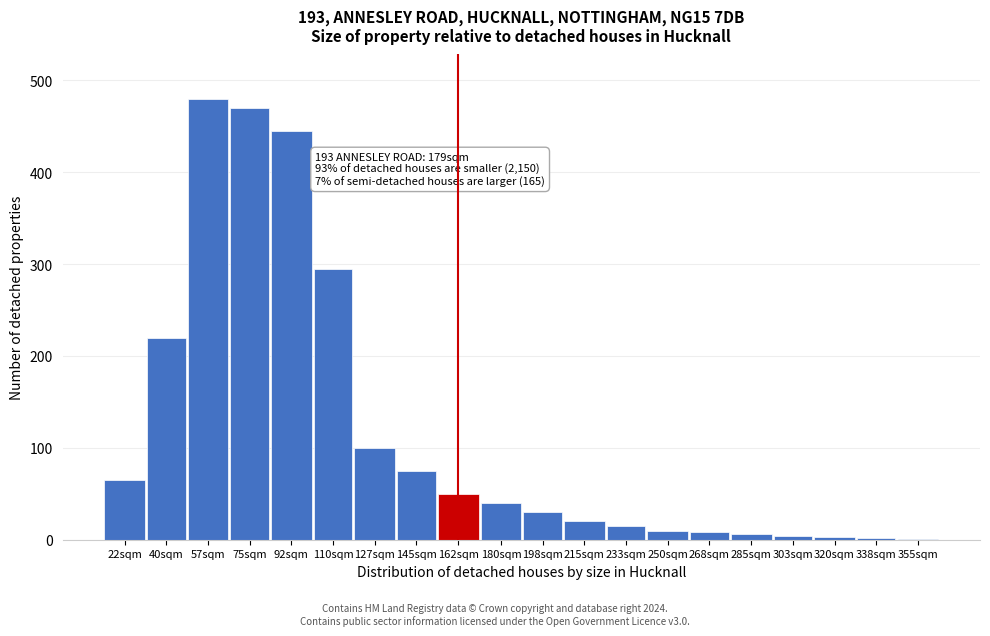

What is the sum of all values?

2339